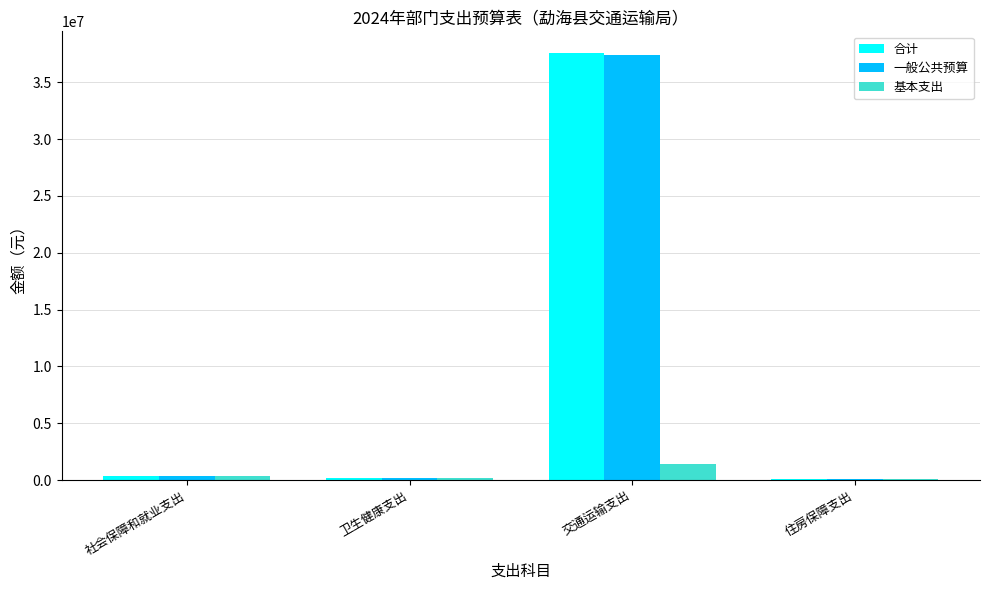

What is the total value across all series at 交通运输支出?

76439556.7